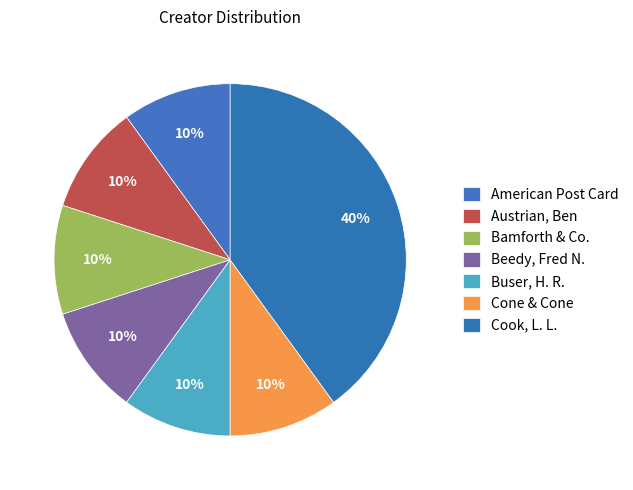

Which slice is the smallest?

American Post Card